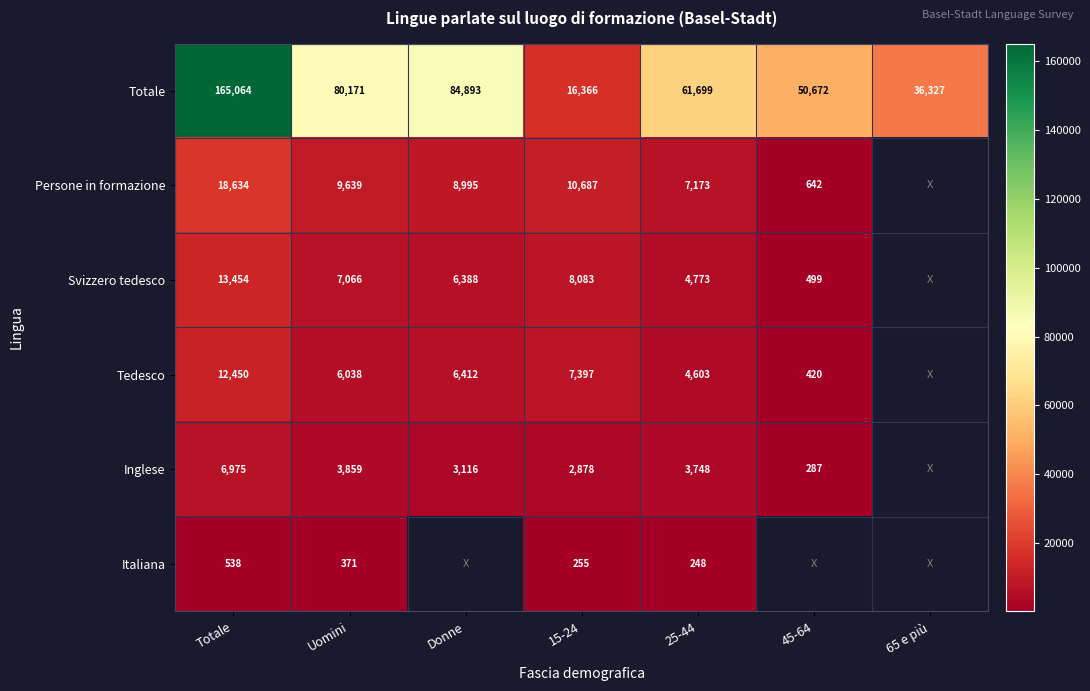

What is the difference between the maximum and minimum values in the Totale series?

148698